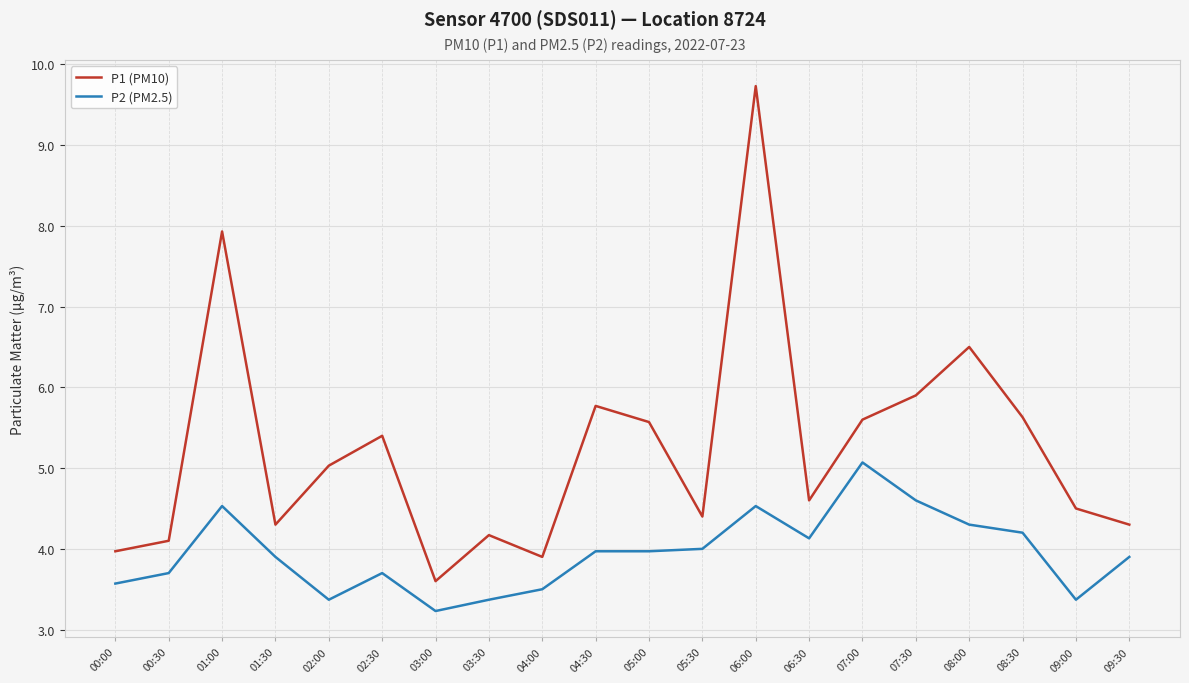

What is the total value across all series at 03:30?

7.5